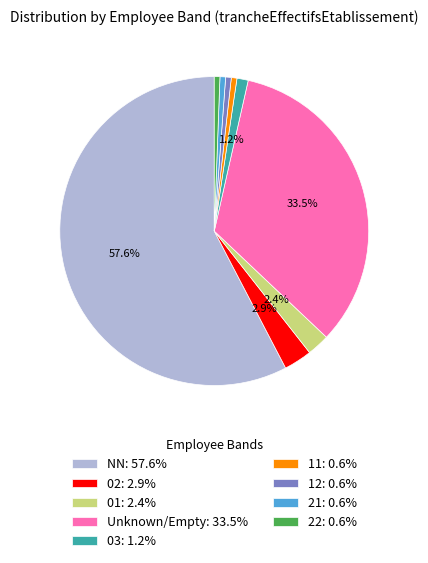

Do 11: 0.6% and Unknown/Empty: 33.5% together represent more than half of the pie?

No